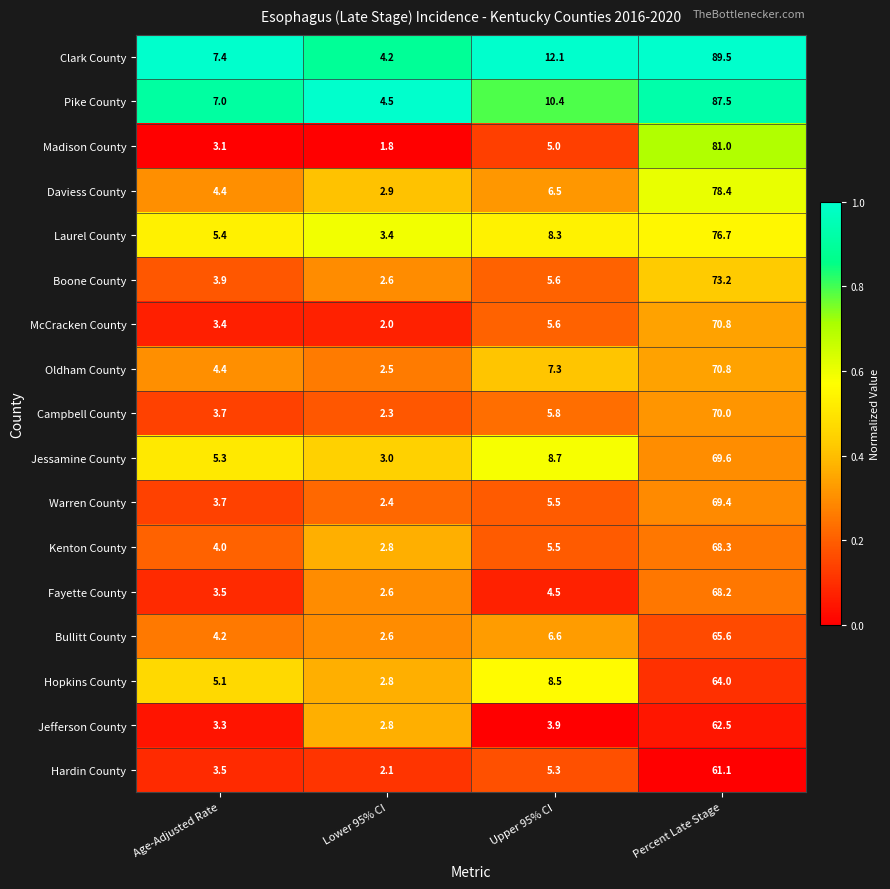

Between Lower 95% CI and Percent Late Stage, which series saw the biggest shift?

Clark County